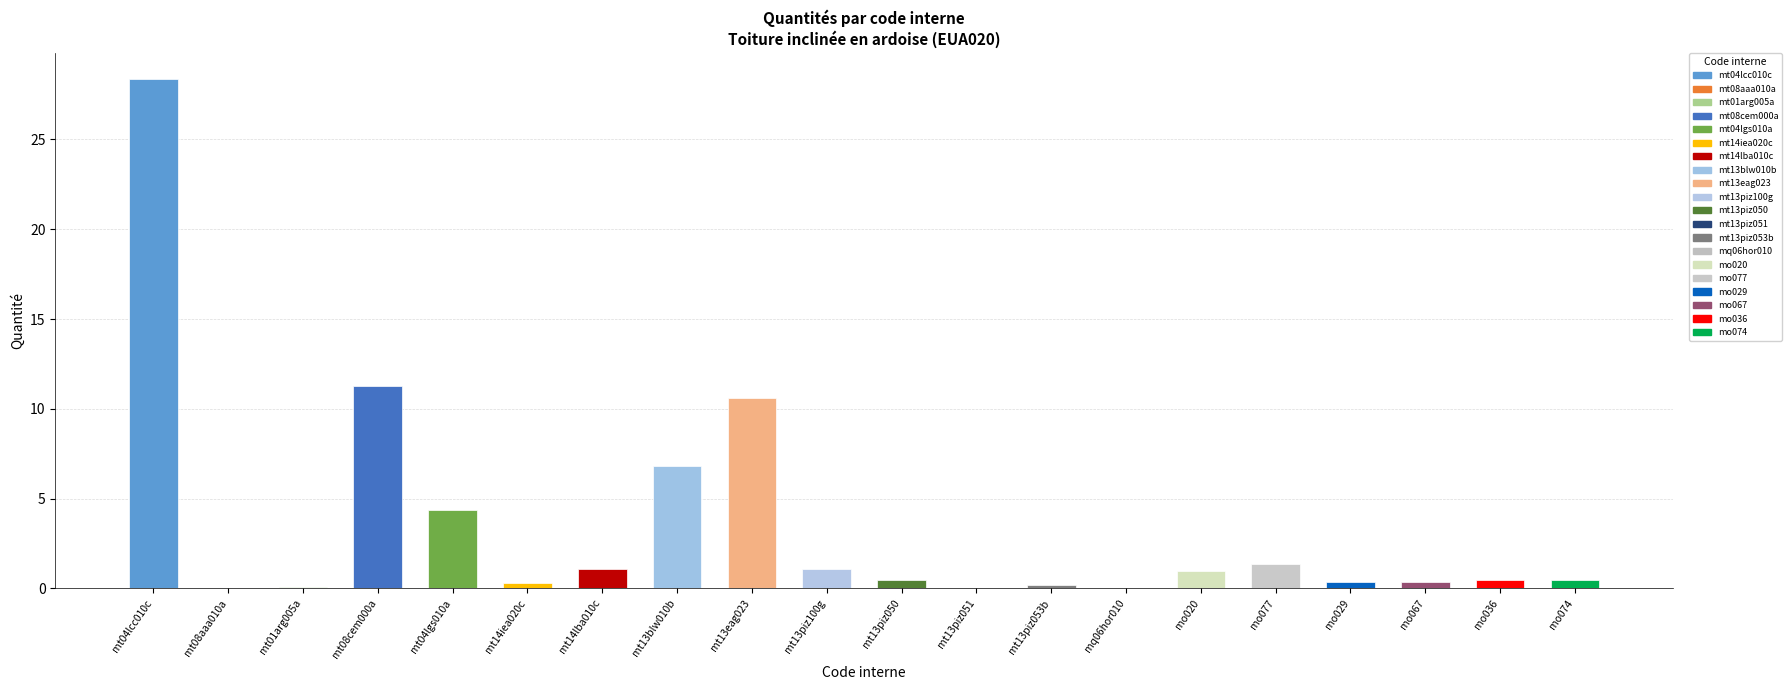

Between mt14lba010c and mo067, which is larger?

mt14lba010c